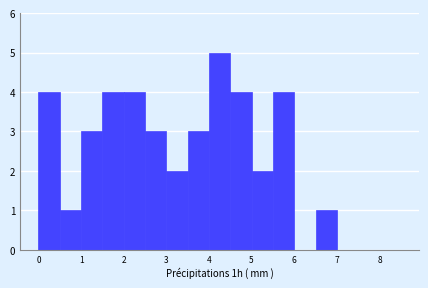

Which range on the x-axis has the tallest bar?

4.0 to 4.5